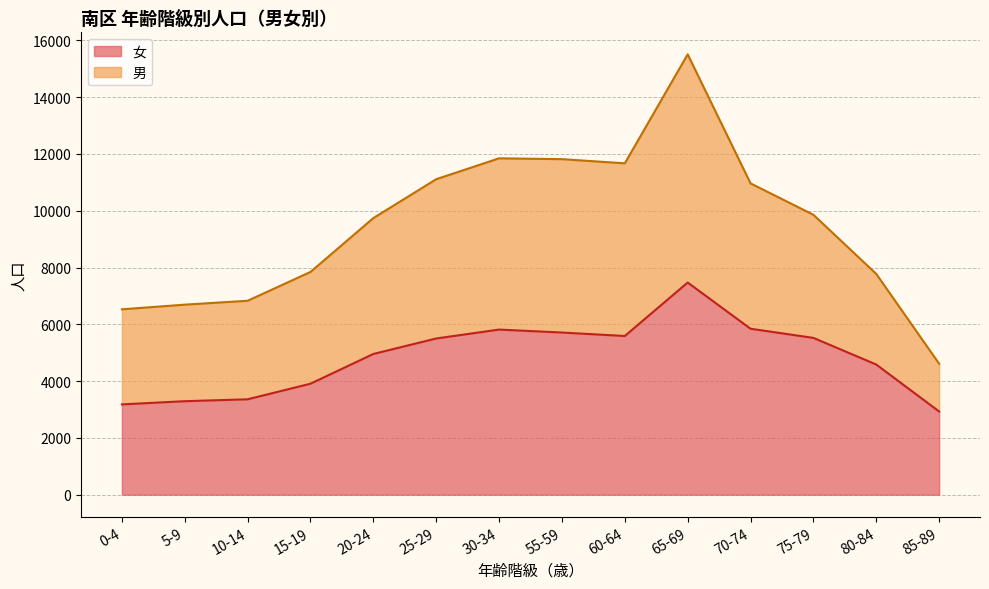

What is the maximum value for 女?

7472